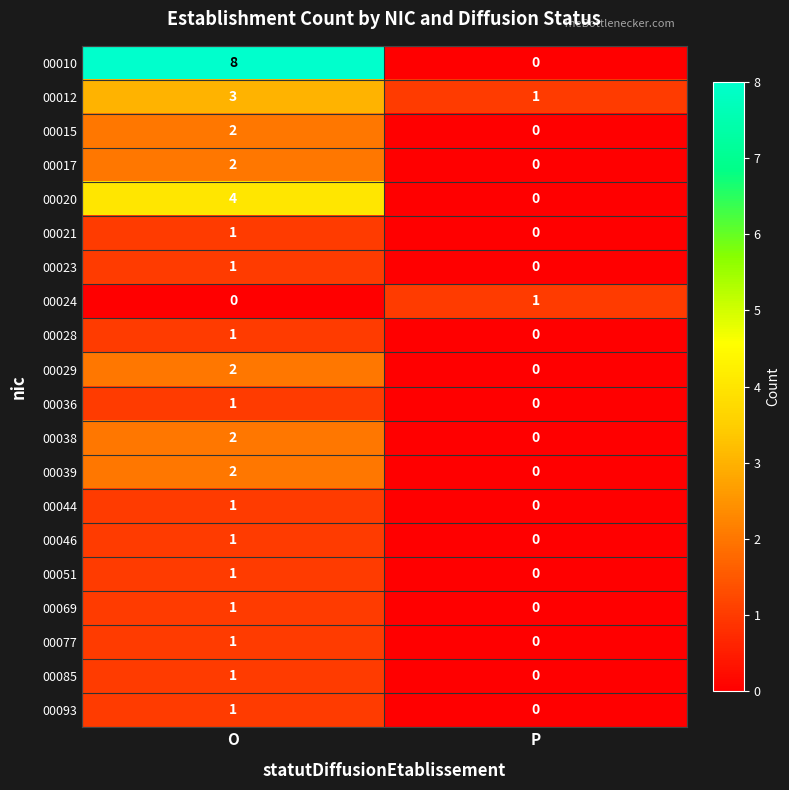

Is it true that 00051 equals 0 at P?

True